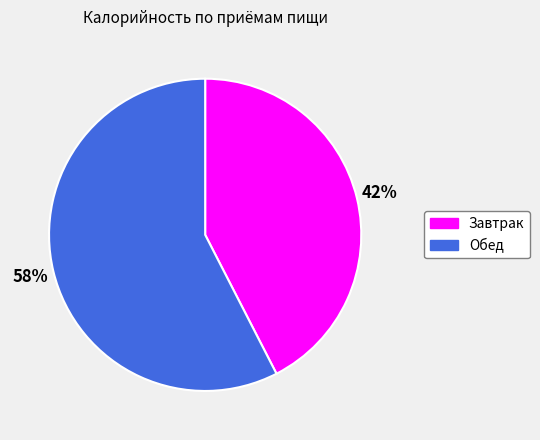

Does Обед account for over 50% of the chart?

Yes